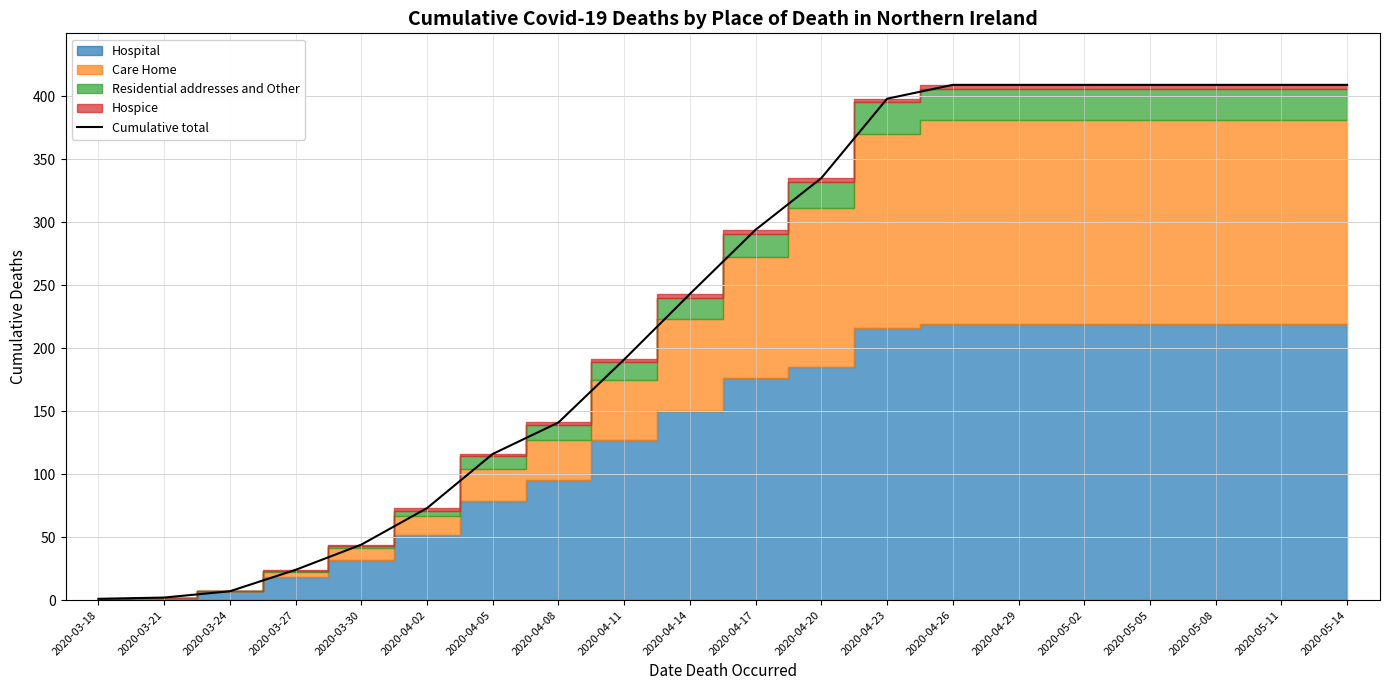

Reading left to right, extract all data points from this chart.

1	2	7	24	44	73	116	141	191	243	294	335	398	409	409	409	409	409	409	409